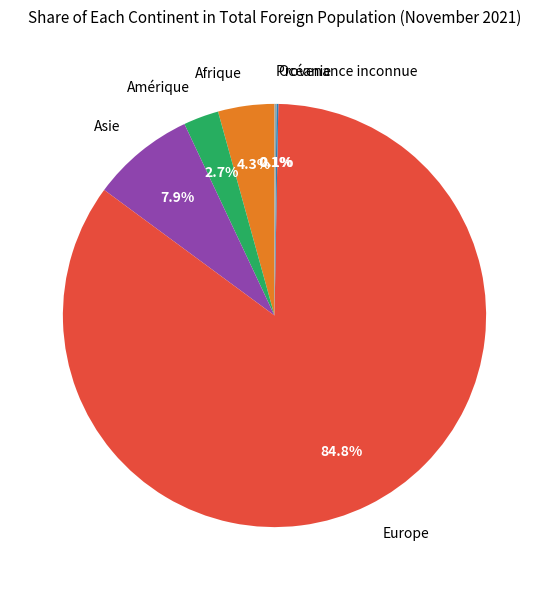

Is there any slice that represents more than half of the pie?

Yes